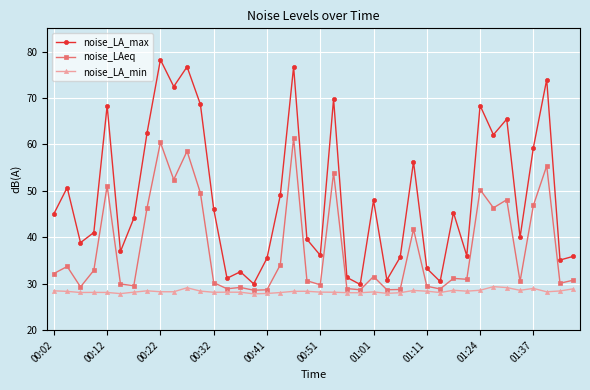

Which series has the largest total across all categories?

noise_LA_max